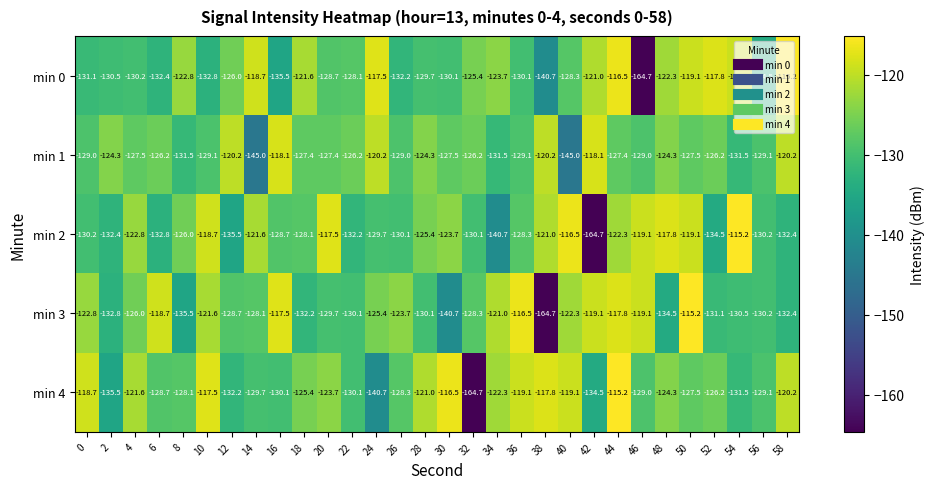

Rank the series at 2 from lowest to highest value.

min 4, min 3, min 2, min 0, min 1